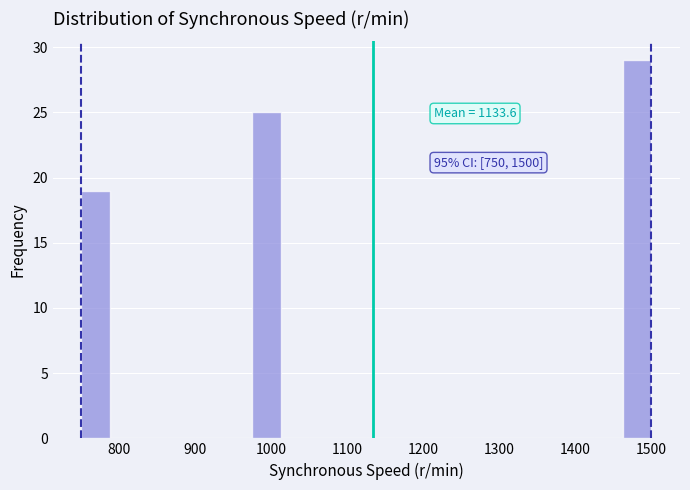

Around what value on the x-axis is the tallest bar? Give the approximate position of its centre, as read against the axis.

1480